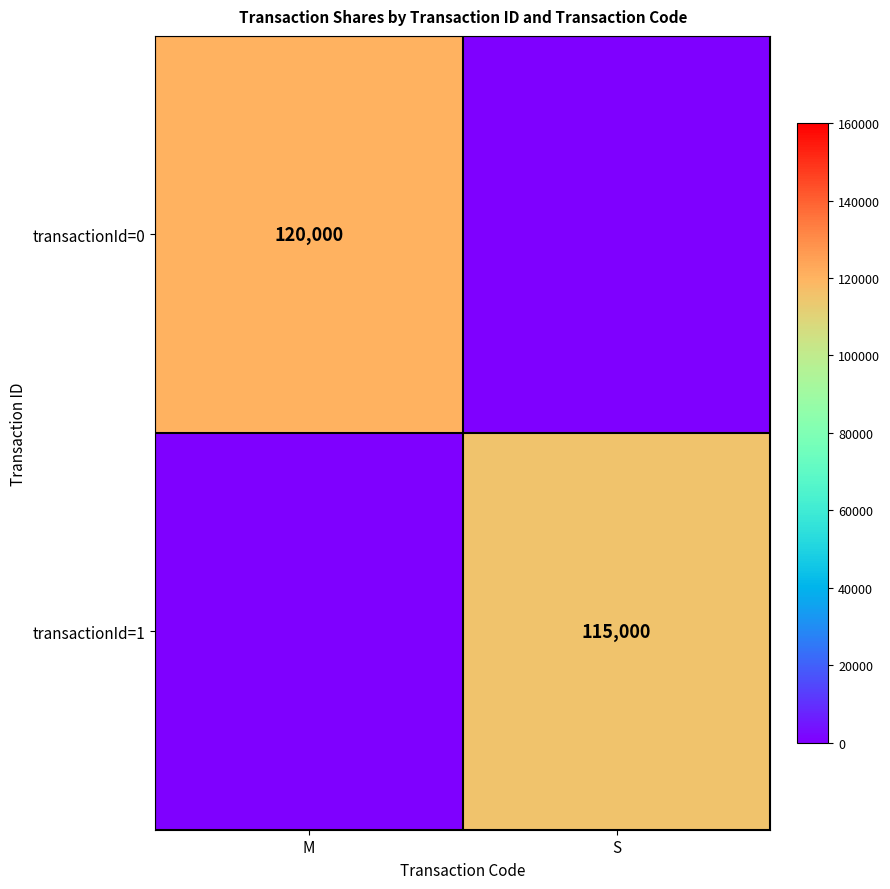

Is it true that transactionId=0 equals 120000 at M?

True